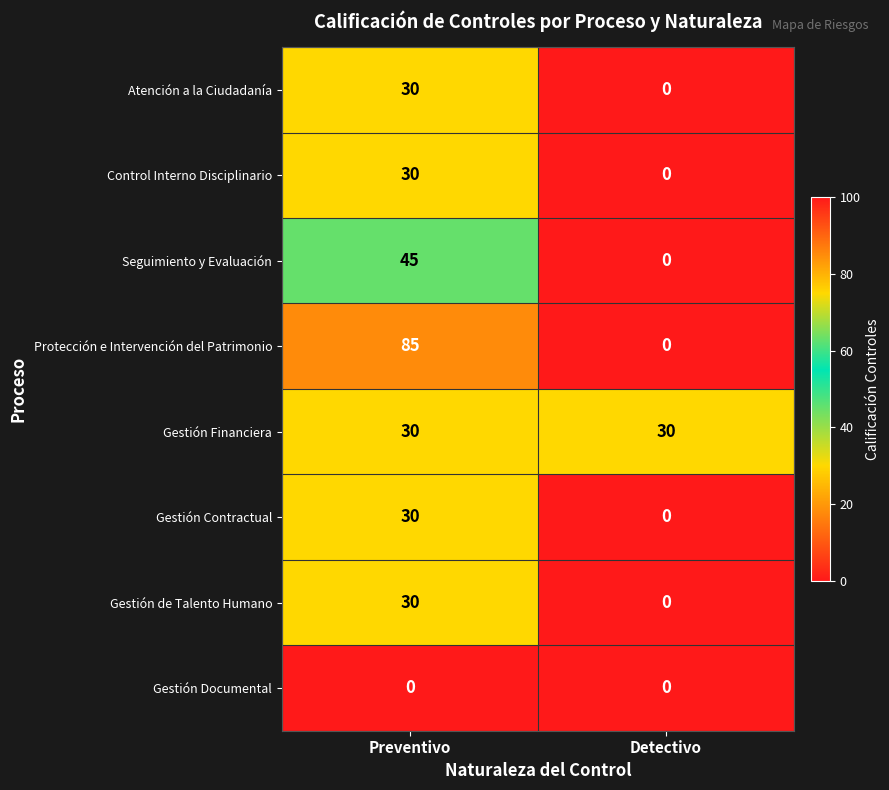

Which series changed the most between Preventivo and Detectivo?

Protección e Intervención del Patrimonio